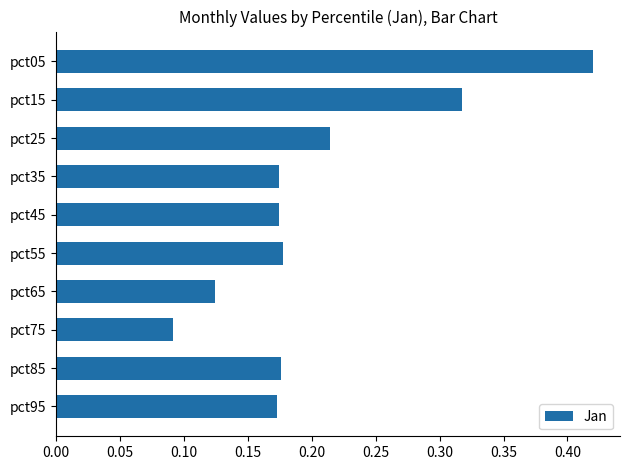

Which label corresponds to the smallest value in the chart?

pct75